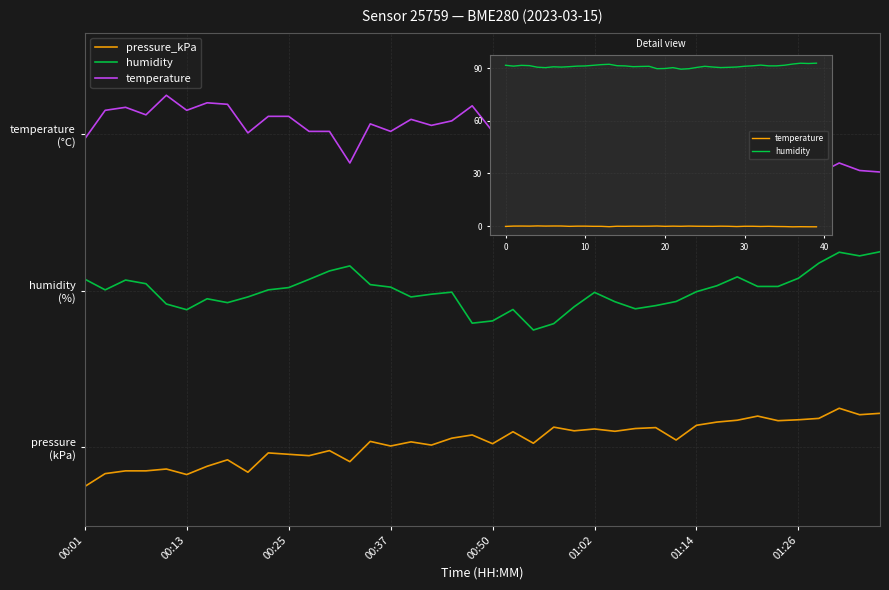

How many values in pressure_kPa are above zero?

39